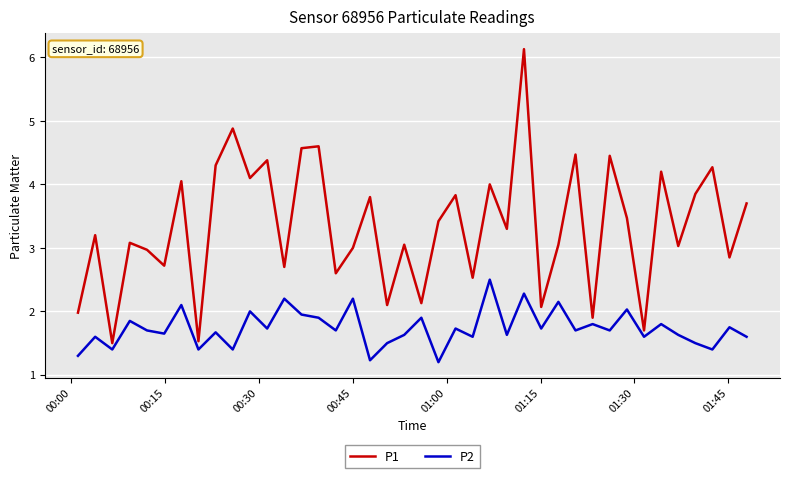

Which series has the largest range (max minus min)?

P1